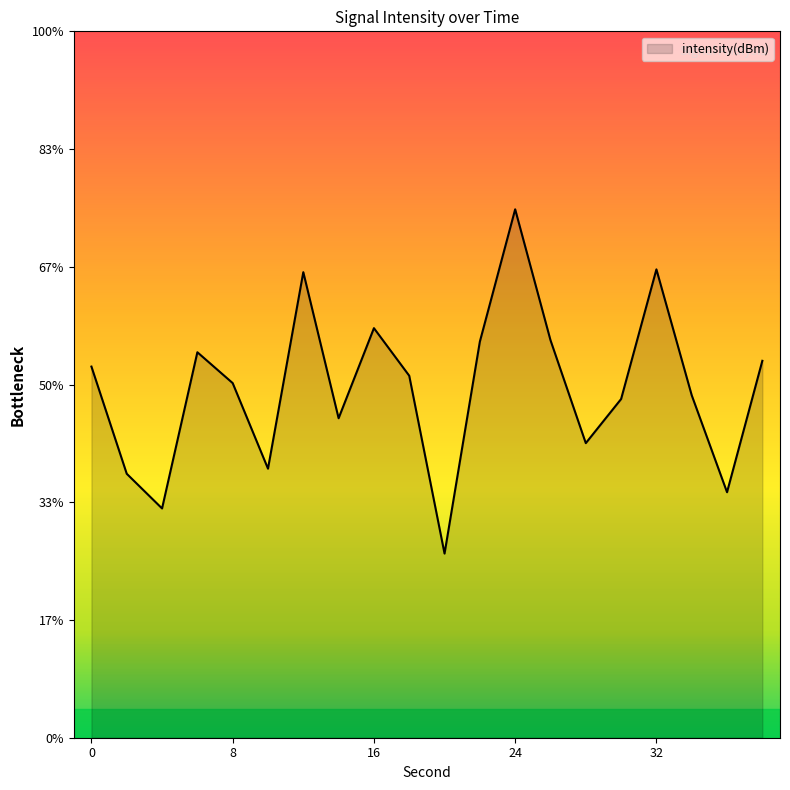

List the labels in order of value, largest first.

24, 32, 12, 16, 26, 22, 6, 38, 0, 18, 8, 34, 30, 14, 28, 10, 2, 36, 4, 20